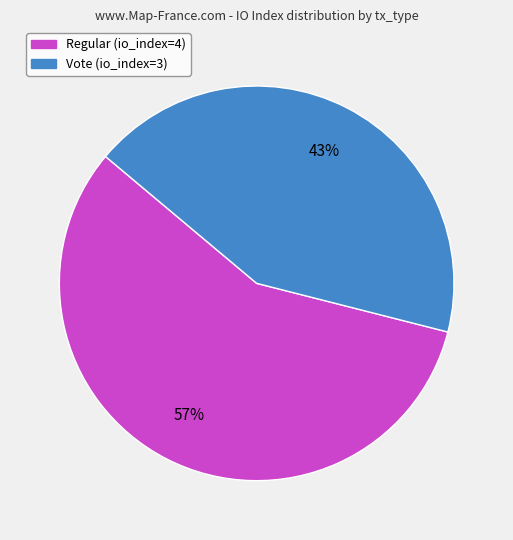

Which category accounts for the majority?

Regular (io_index=4)